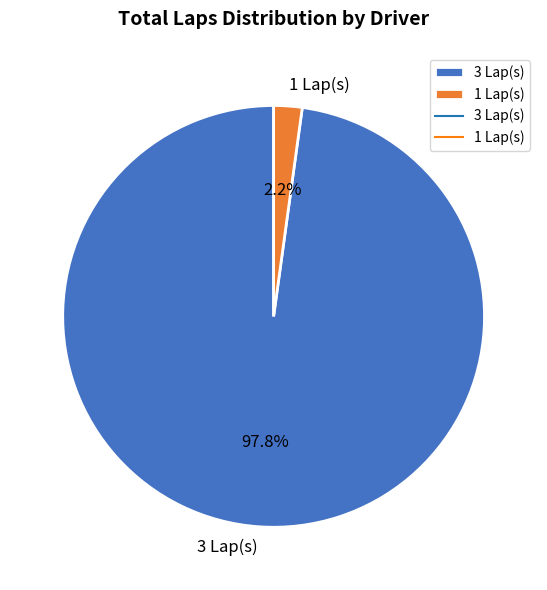

Rank the categories by value from highest to lowest.

3 Lap(s), 1 Lap(s)